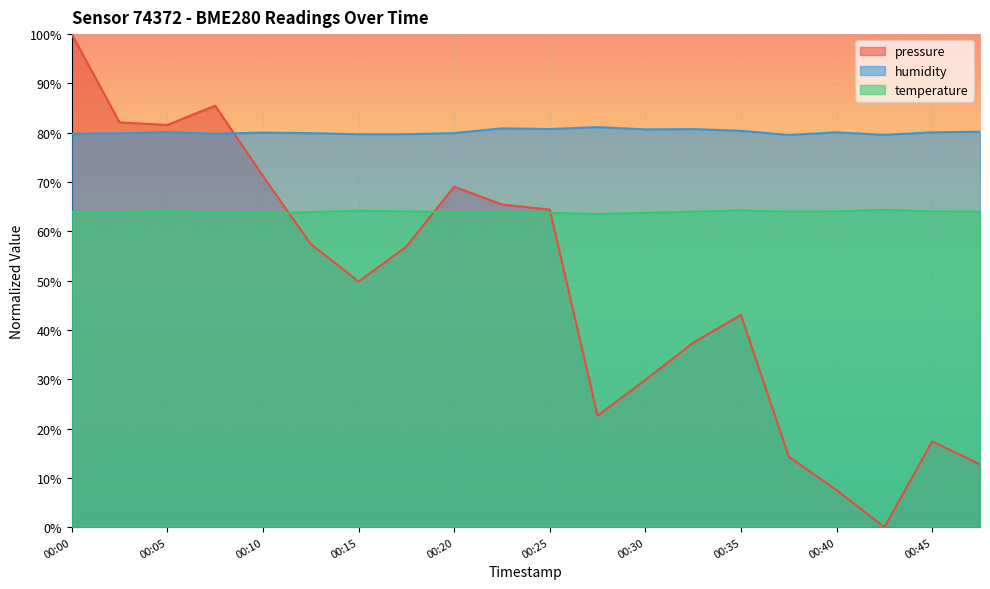

Reading left to right, transcribe all the data shown in this chart.

pressure: 00:00=100.0	00:03=82.1	00:05=81.6	00:08=85.5	00:10=71.2	00:13=57.4	00:15=49.8	00:17=56.9	00:20=69.1	00:23=65.4	00:25=64.4	00:27=22.6	00:30=29.9	00:32=37.4	00:35=43.0	00:37=14.3	00:40=7.5	00:42=0.0	00:45=17.4	00:47=12.7
humidity: 00:00=79.8	00:03=79.9	00:05=80.1	00:08=79.8	00:10=80.0	00:13=79.9	00:15=79.7	00:17=79.7	00:20=79.9	00:23=80.9	00:25=80.8	00:27=81.1	00:30=80.7	00:32=80.7	00:35=80.4	00:37=79.5	00:40=80.1	00:42=79.6	00:45=80.1	00:47=80.2
temperature: 00:00=63.9	00:03=63.9	00:05=64.0	00:08=63.8	00:10=63.7	00:13=63.9	00:15=64.2	00:17=64.0	00:20=63.8	00:23=63.9	00:25=63.8	00:27=63.5	00:30=63.8	00:32=64.0	00:35=64.2	00:37=64.0	00:40=64.0	00:42=64.3	00:45=64.0	00:47=64.0